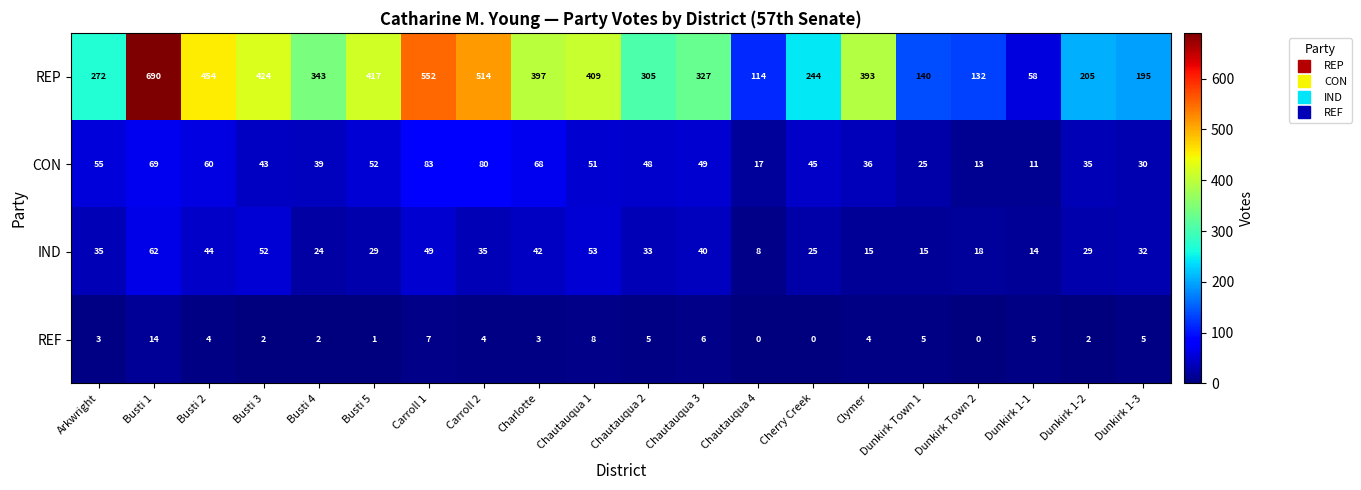

Which series has the largest range (max minus min)?

REP